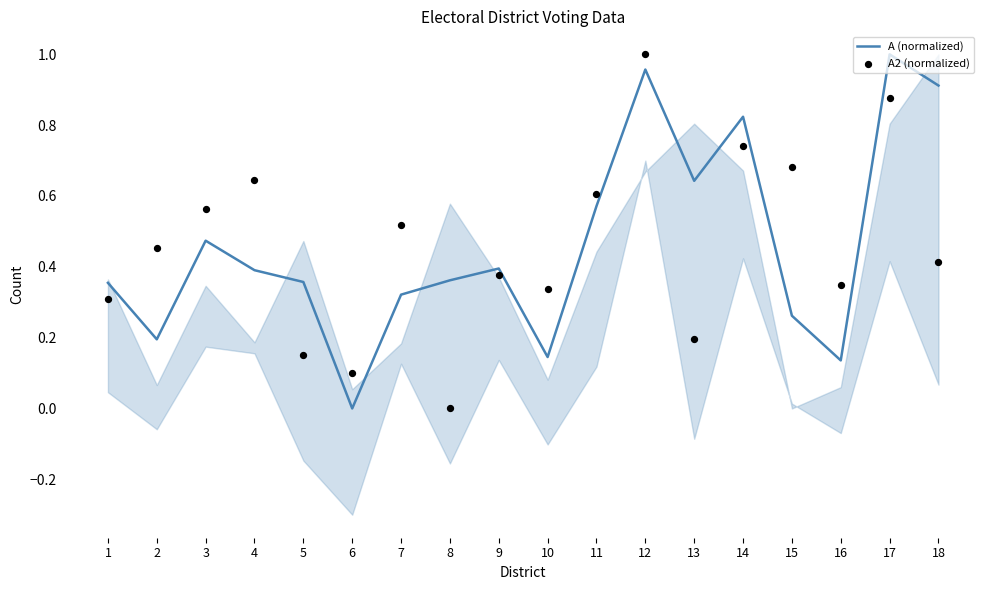

Which series reaches the maximum Y coordinate?

A (normalized)